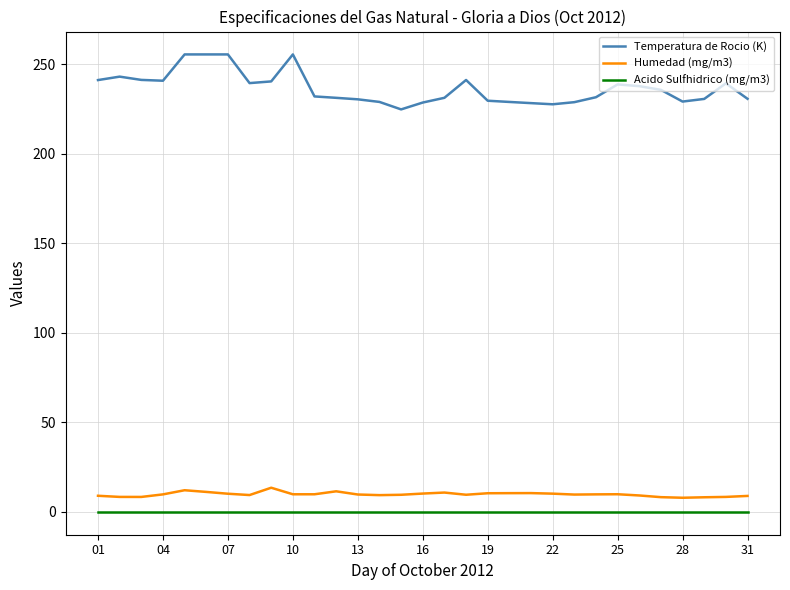

Which series has the largest total across all categories?

Temperatura de Rocio (K)